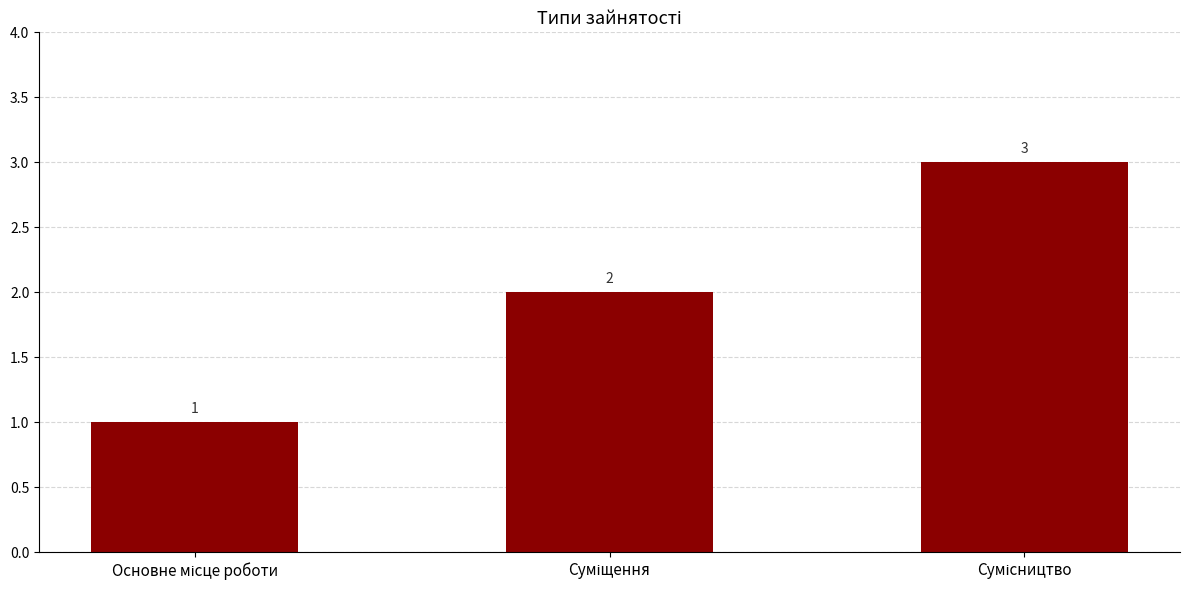

Reading right to left, list all the values displayed in this chart.

3	2	1